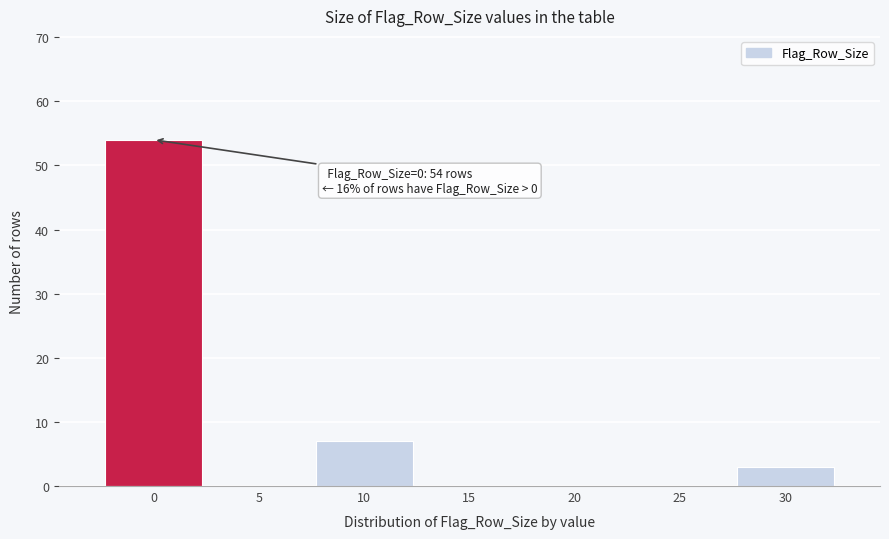

Reading right to left, what are all the values shown in this chart?

30=3	25=0	20=0	15=0	10=7	5=0	0=54